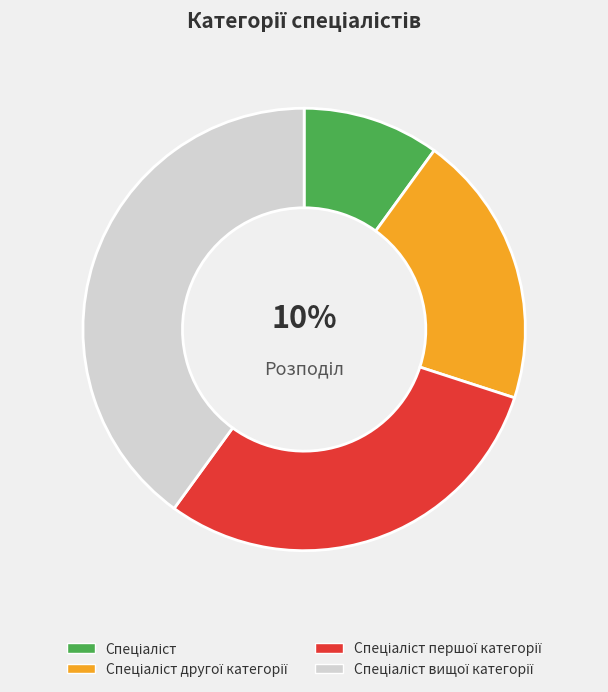

To the nearest percent, what is the difference between the largest and smallest slice percentages?

30%